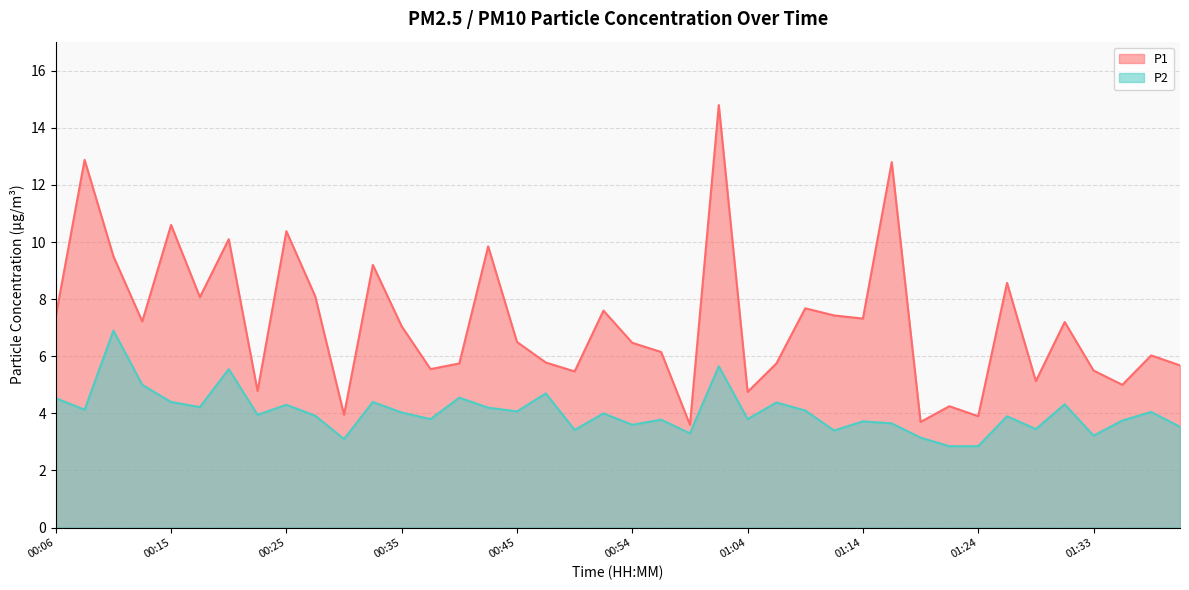

How many categories are shown in the chart?

40